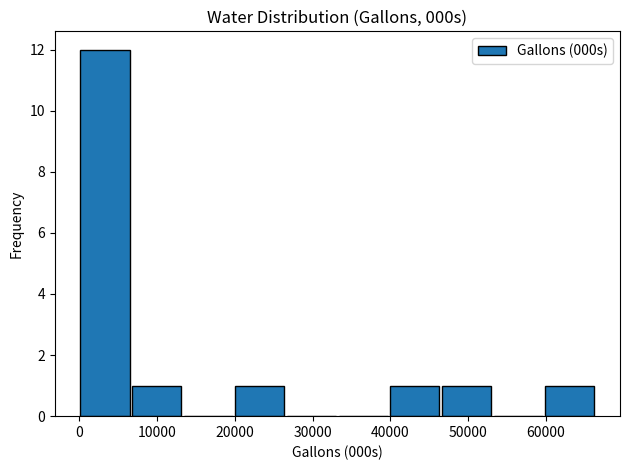

Reading left to right, transcribe this chart: for each bar, give the range it covers on the x-axis and its height. Neither the bar edges nor the heights are printed on the chart, so give them approximately, as read against the axes.

0 to 7000: 12
7000 to 13000: 1
13000 to 20000: 0
20000 to 27000: 1
27000 to 33000: 0
33000 to 40000: 0
40000 to 46000: 1
46000 to 53000: 1
53000 to 60000: 0
60000 to 66000: 1